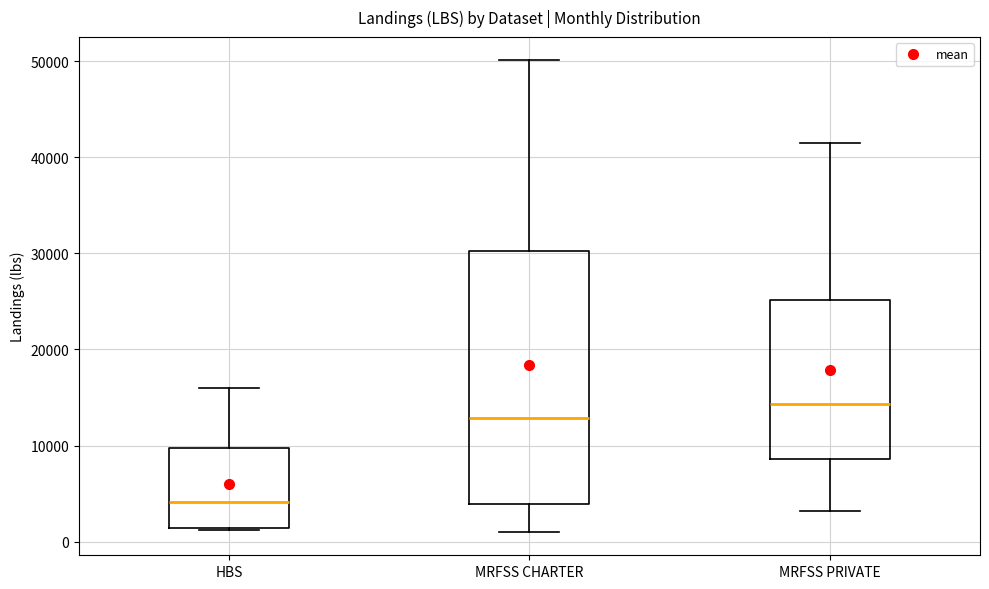

Which box is the tallest, from its lower edge to its upper edge?

MRFSS CHARTER